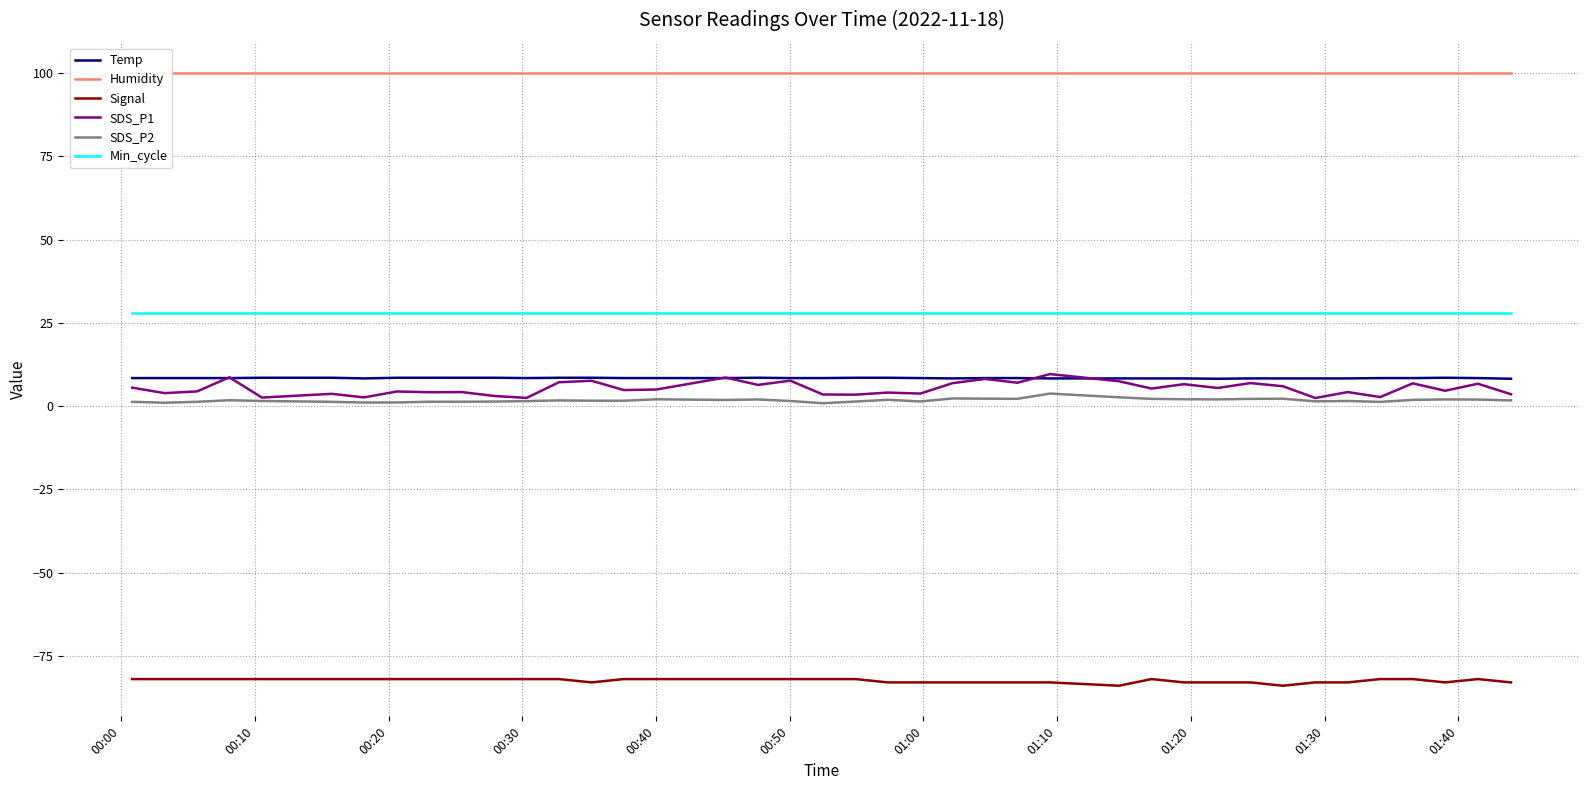

In Signal, how many points are lower than both neighbors (excluding endpoints)?

4